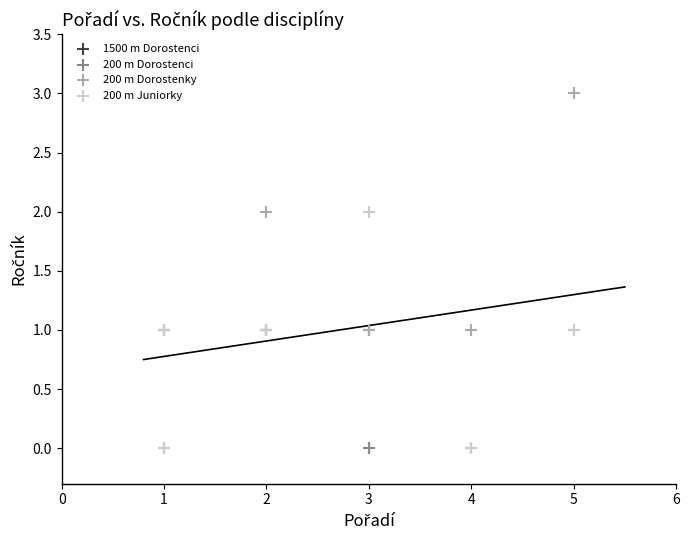

Which series contains the highest Y value?

200 m Dorostenky